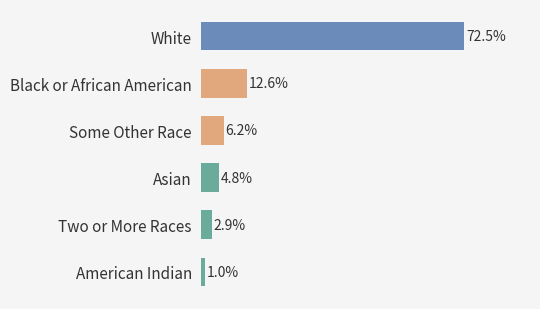

Where is the data nearest to the value 36?

Black or African American